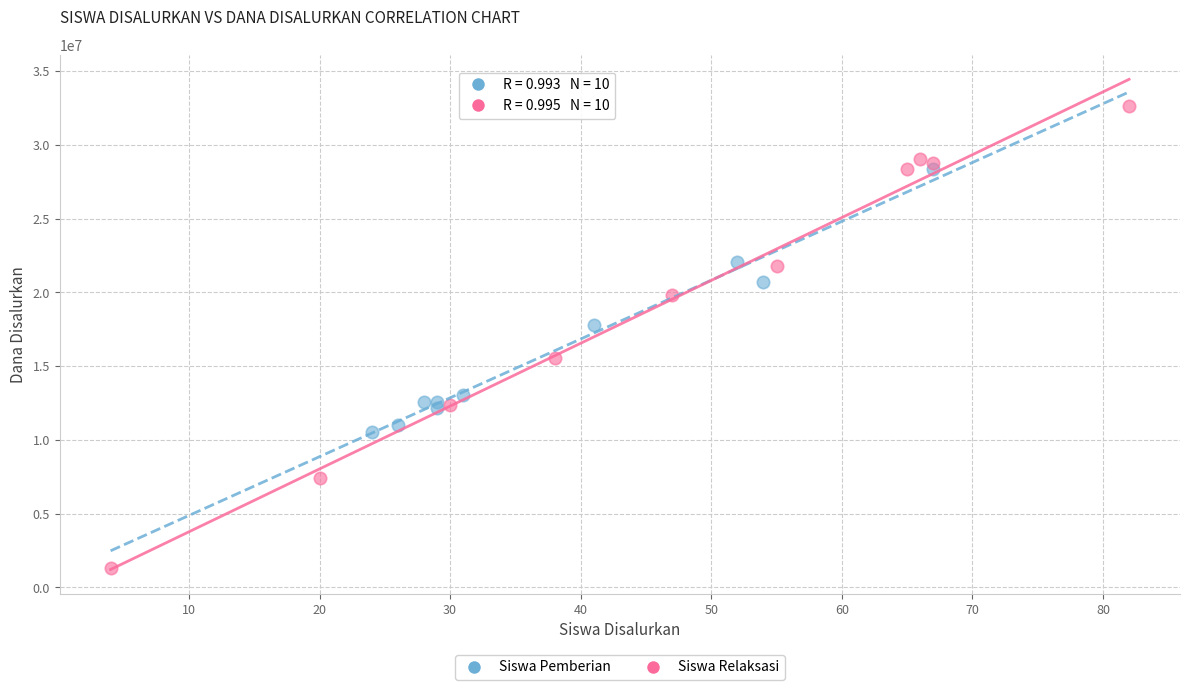

Which series has the largest Y range (max minus min)?

Siswa Relaksasi